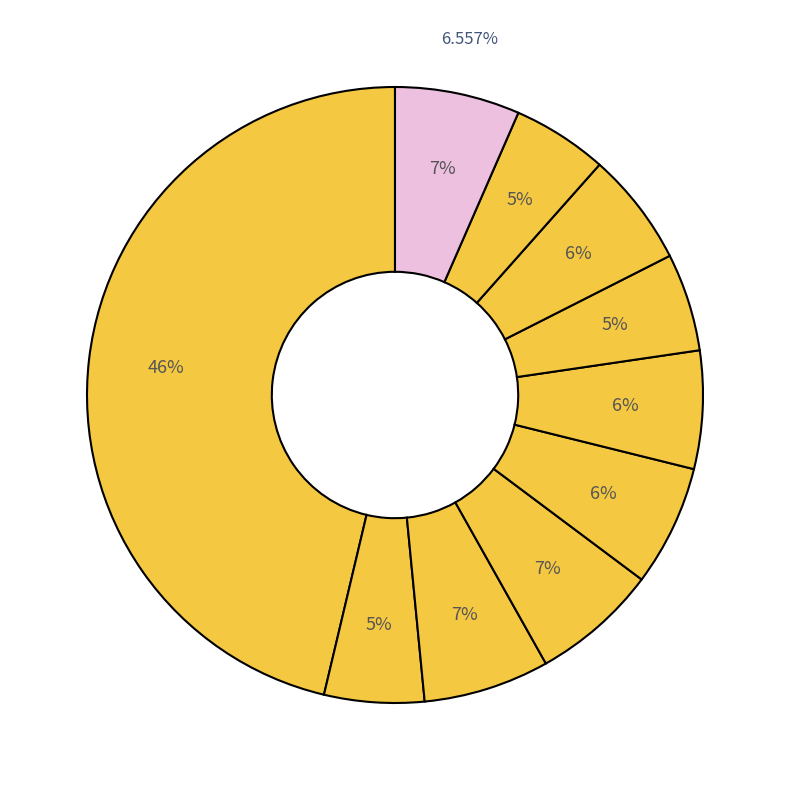

To the nearest percent, what is the combined percentage of pct85 and pct95?

12%